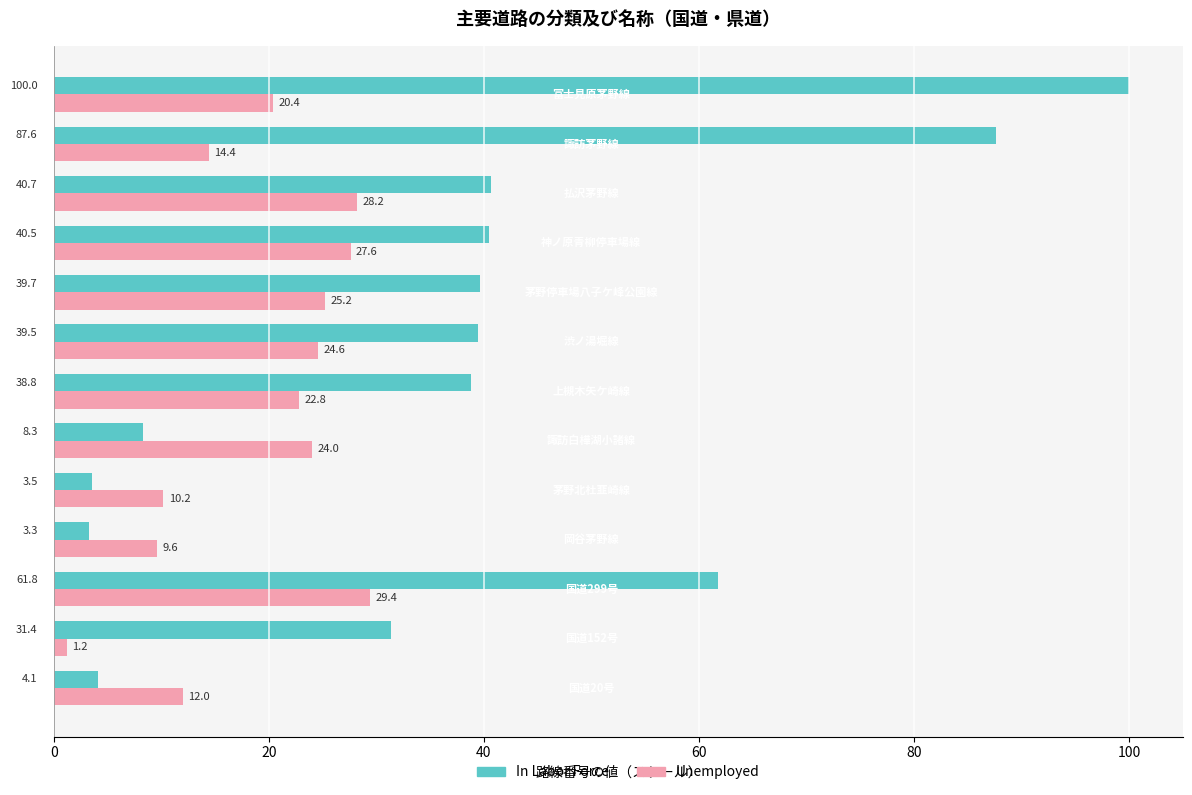

List the series in order of their overall mean, lowest first.

Unemployed, In Labor Force